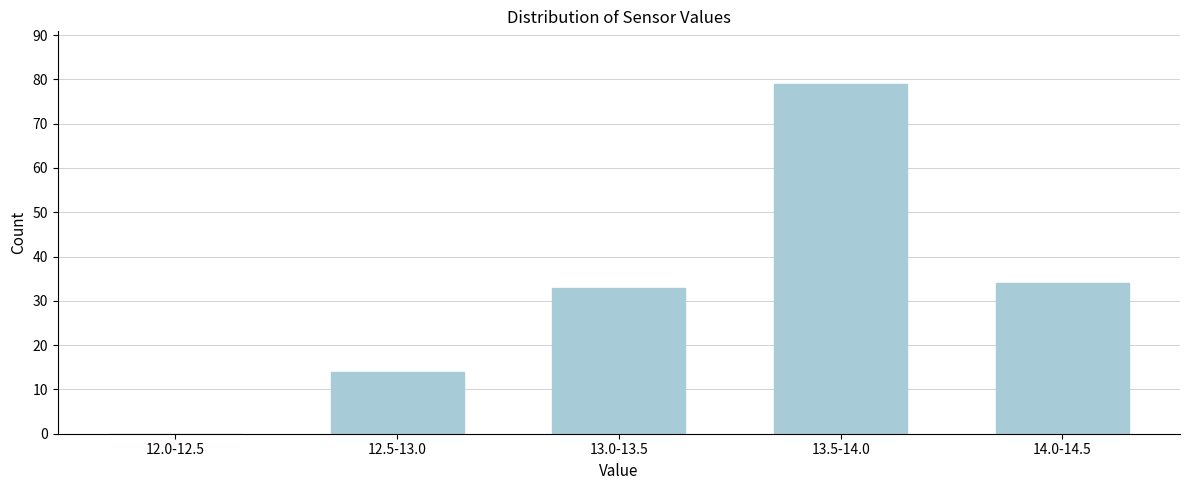

Approximately how many times larger is the value at 13.0-13.5 compared to 12.5-13.0?

2.4